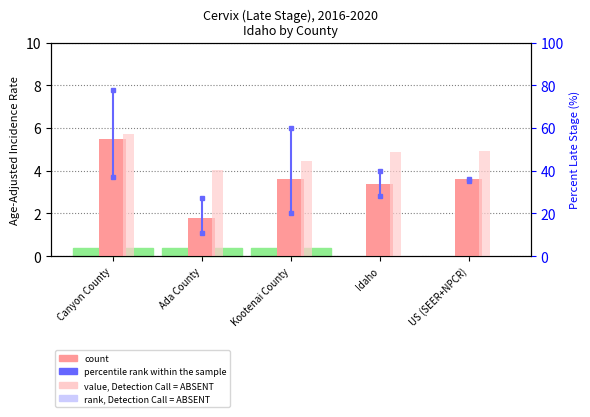

Which label corresponds to the largest value in the chart?

Canyon County